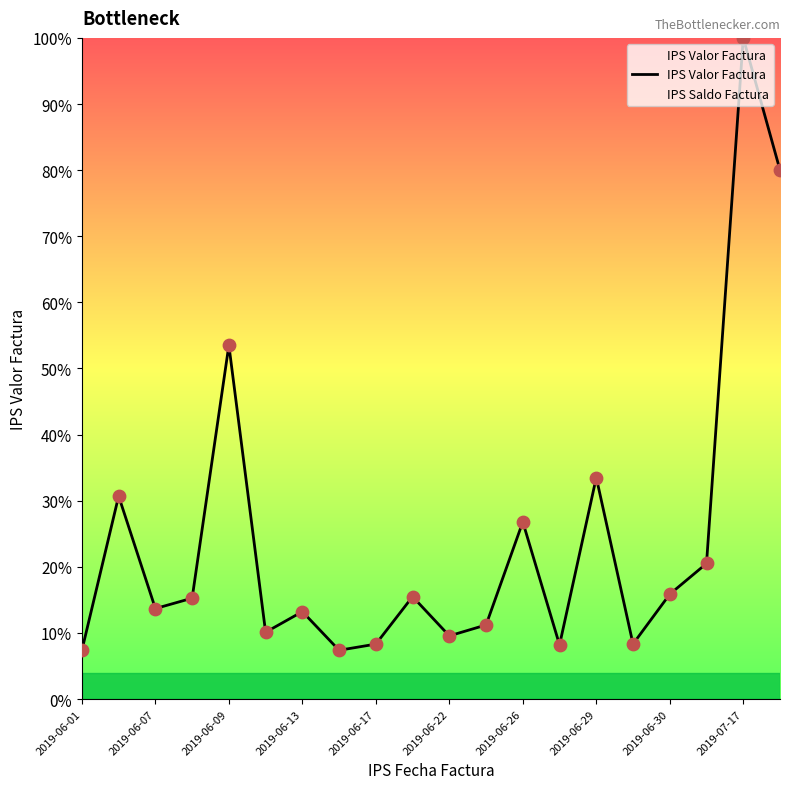

What is the difference between the maximum and minimum values?

92.6